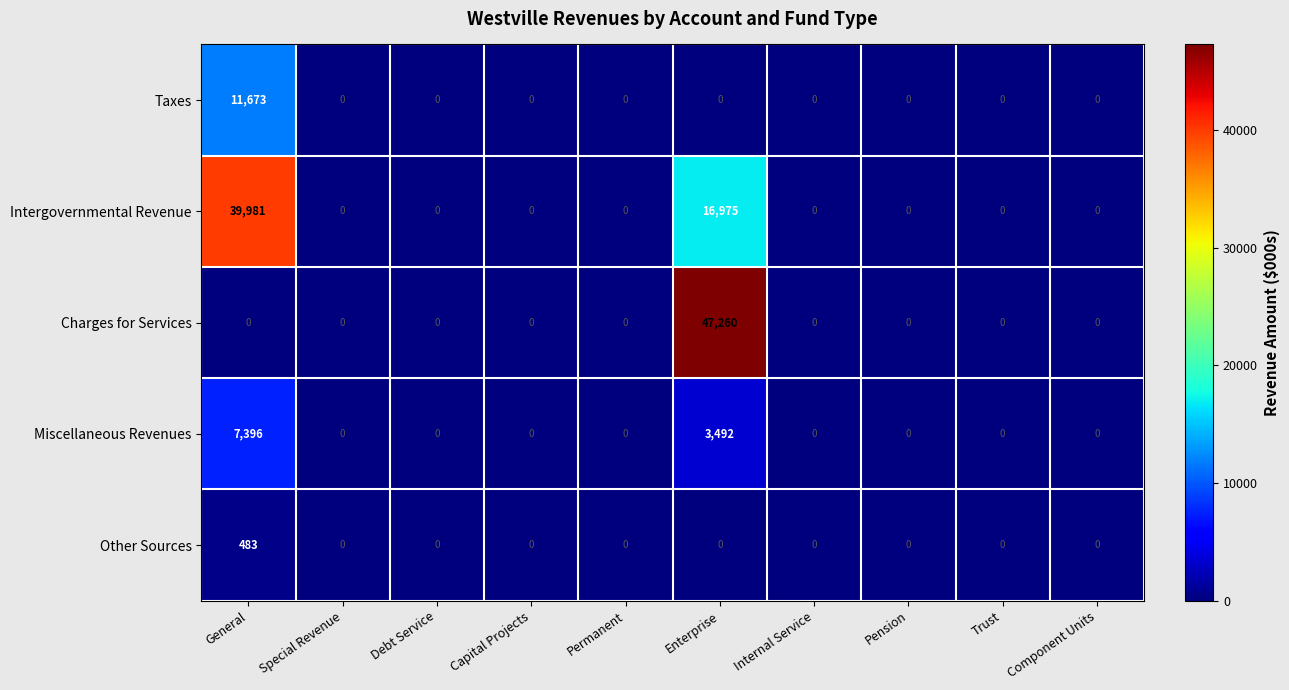

True or false: Taxes has a value of 11673 at General.

True